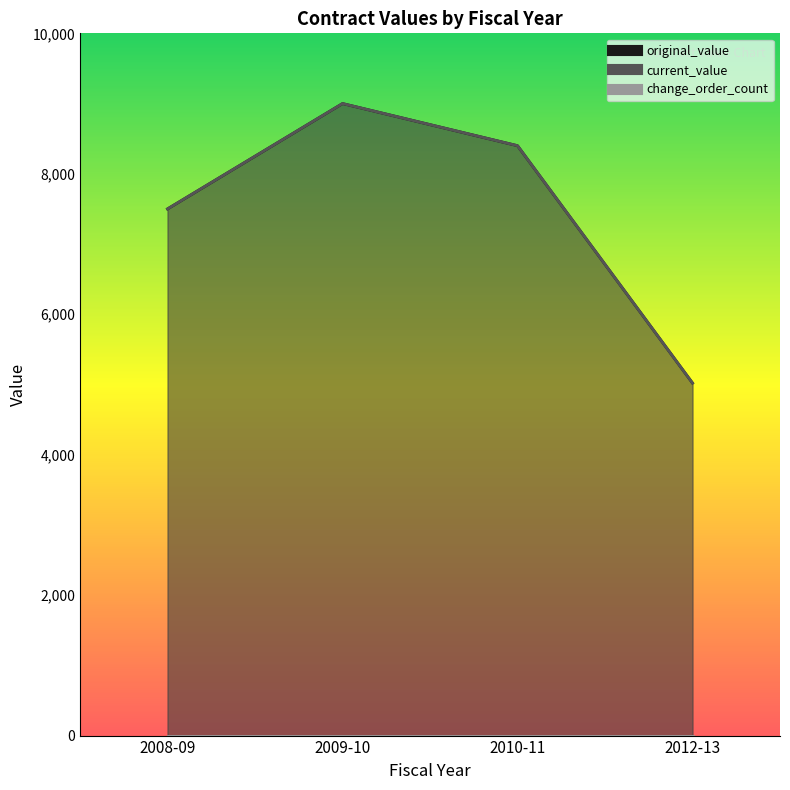

Does the chart display data point markers on the line(s)?

No